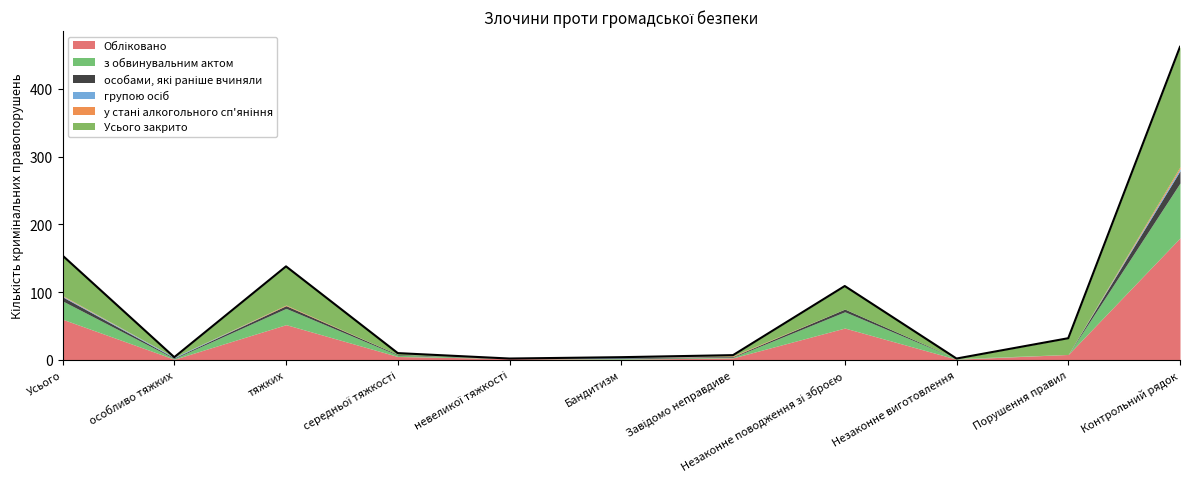

At which category is the sum across all series the highest?

Контрольний рядок